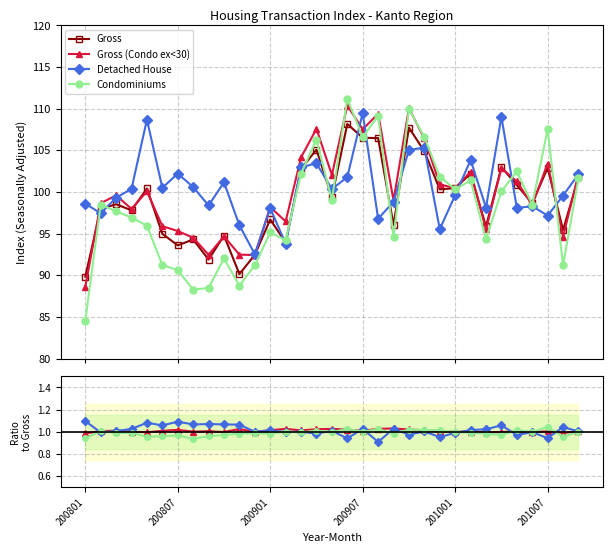

How many distinct data groups are displayed?

4